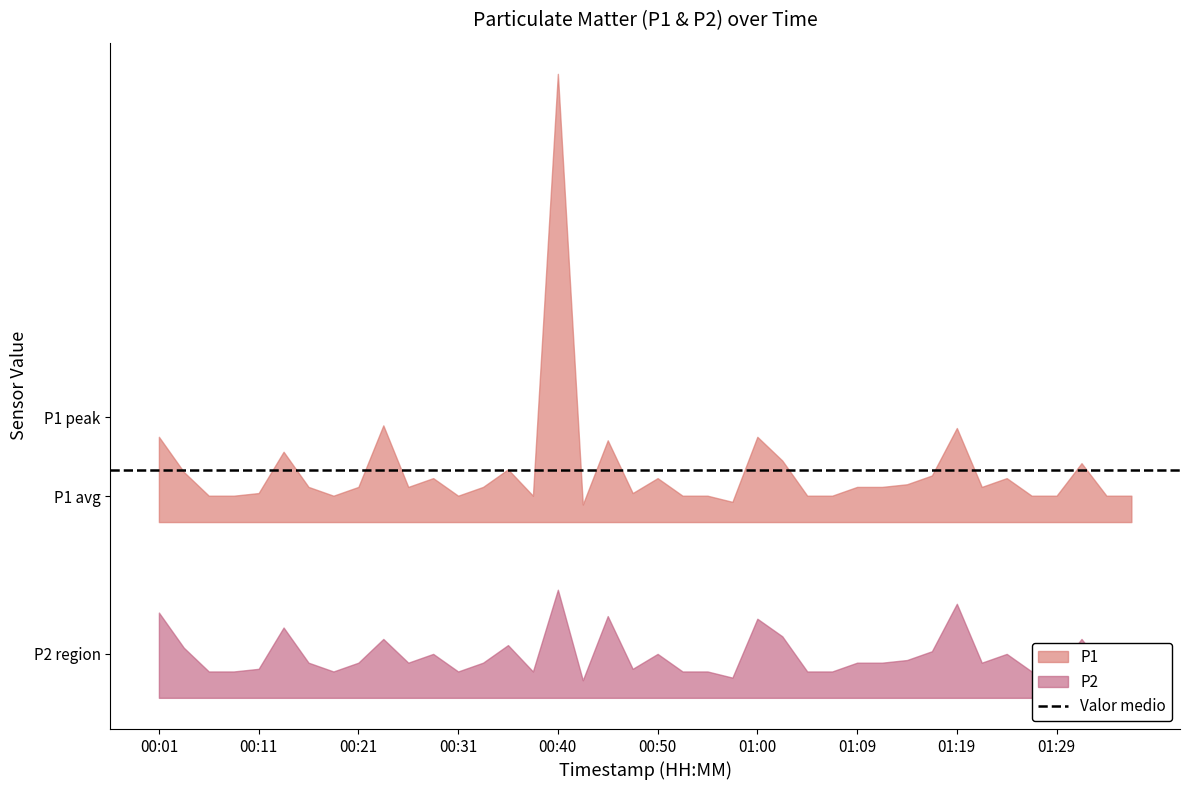

True or false: P2 has a value of 1.1 at 00:23.

False